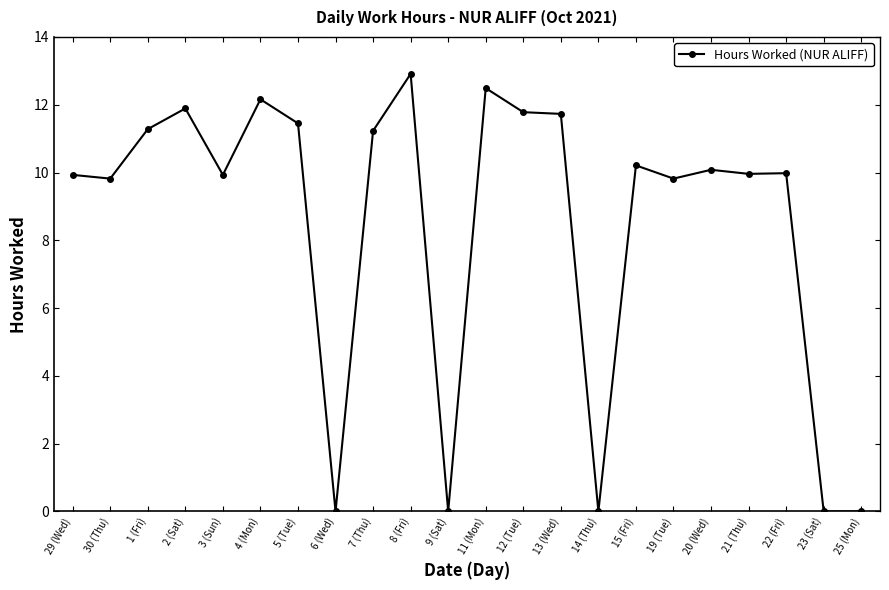

Count the number of categories in the chart.

22